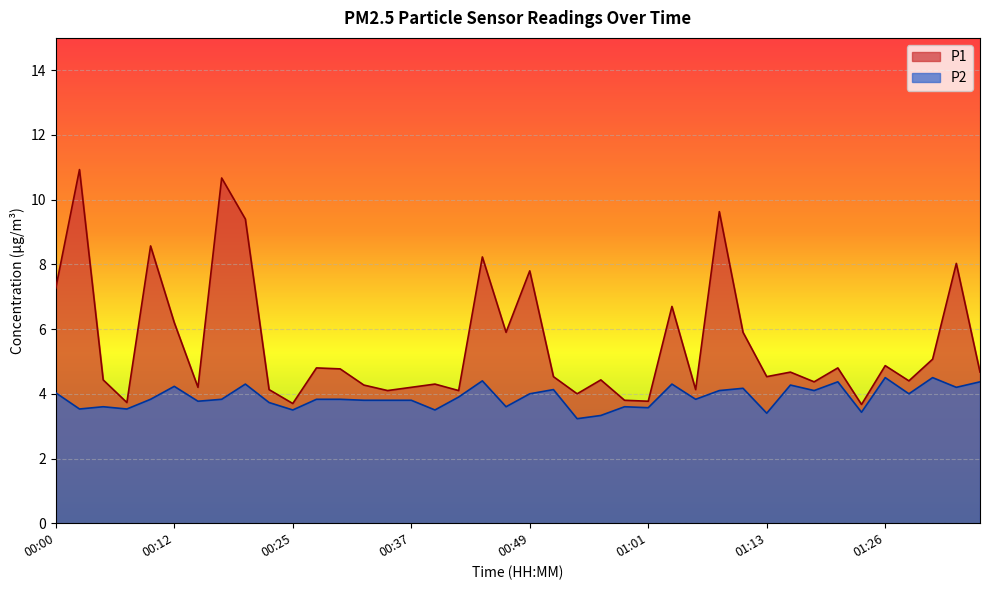

Where is the first local minimum for P2?

00:03